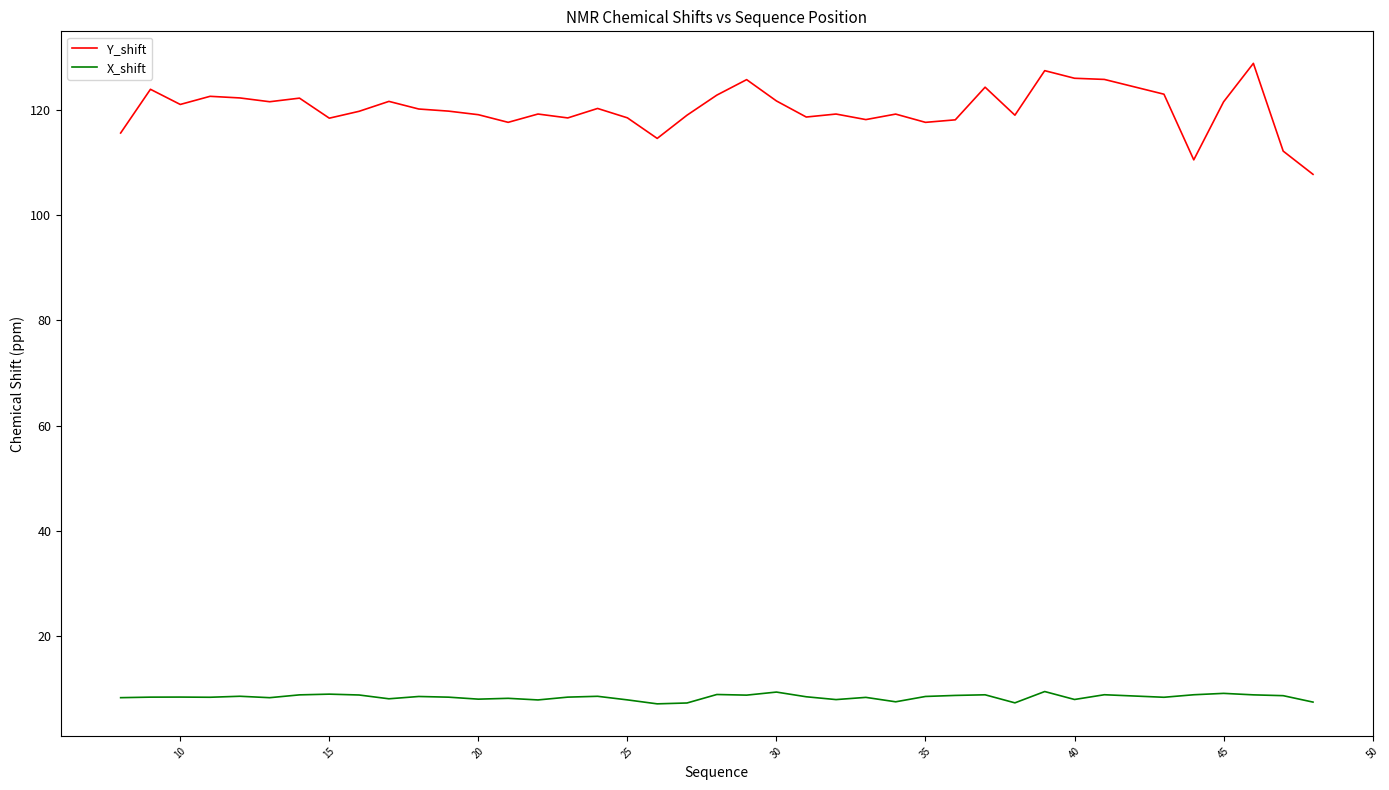

What is the lowest value of the X_shift series?

7.0